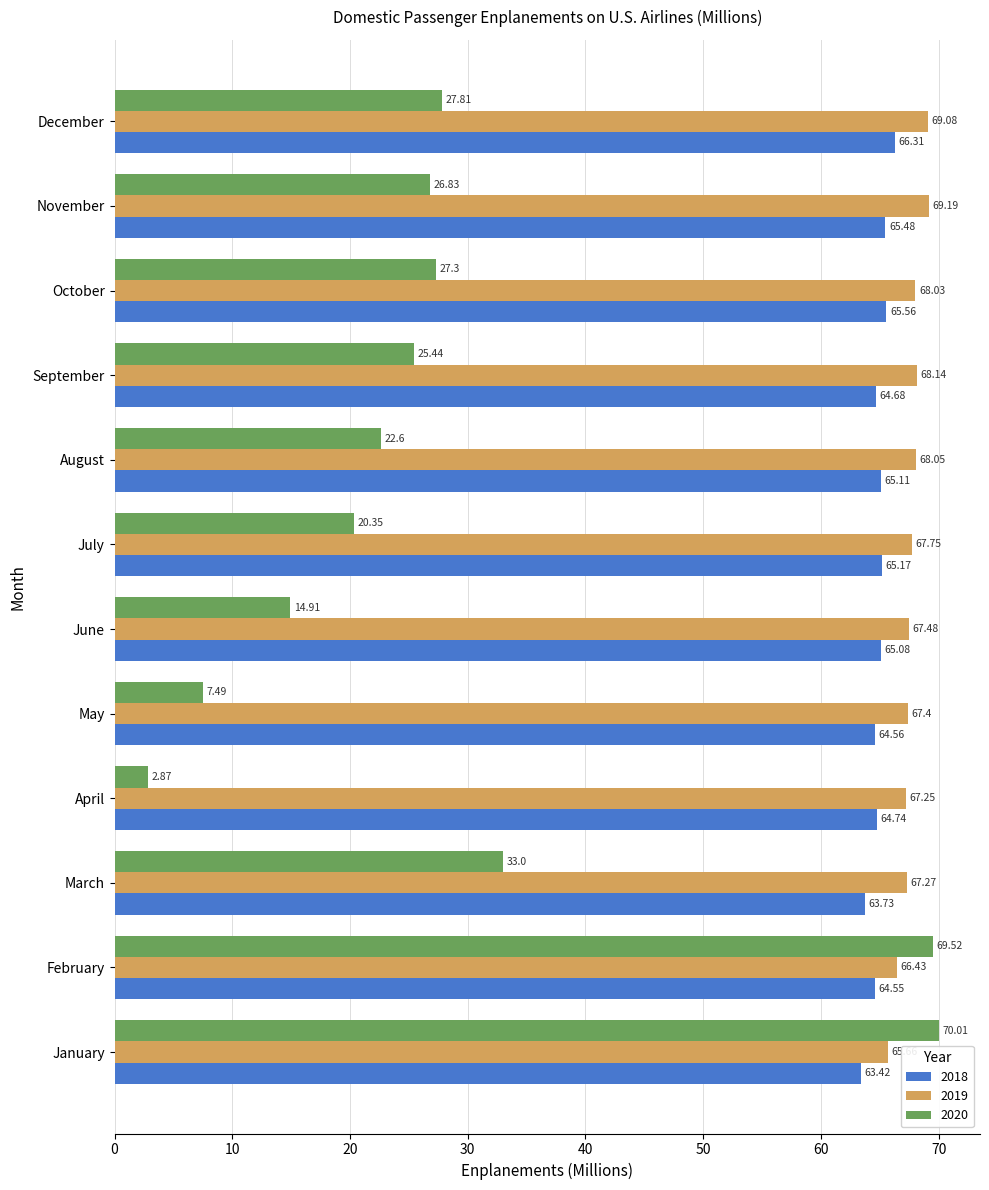

Is the value of 2018 at March greater than the value of 2019 at March?

No